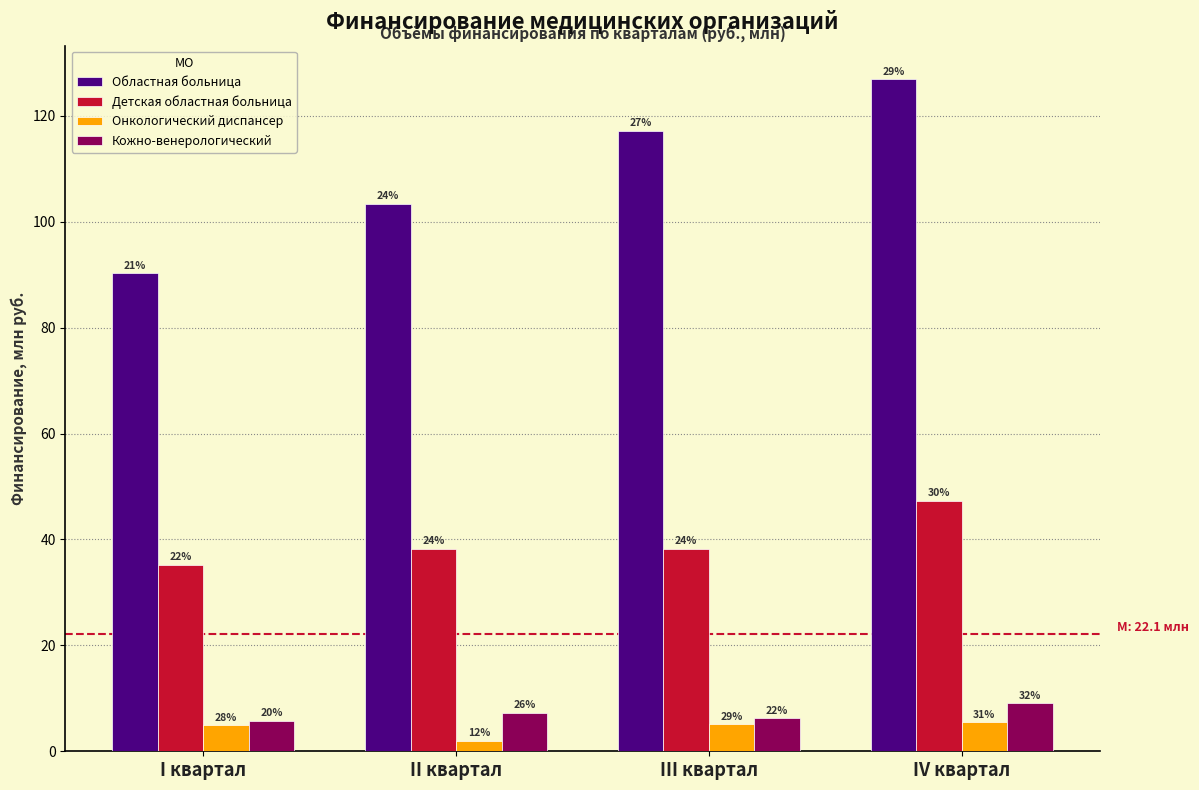

Are the bars horizontal?

No